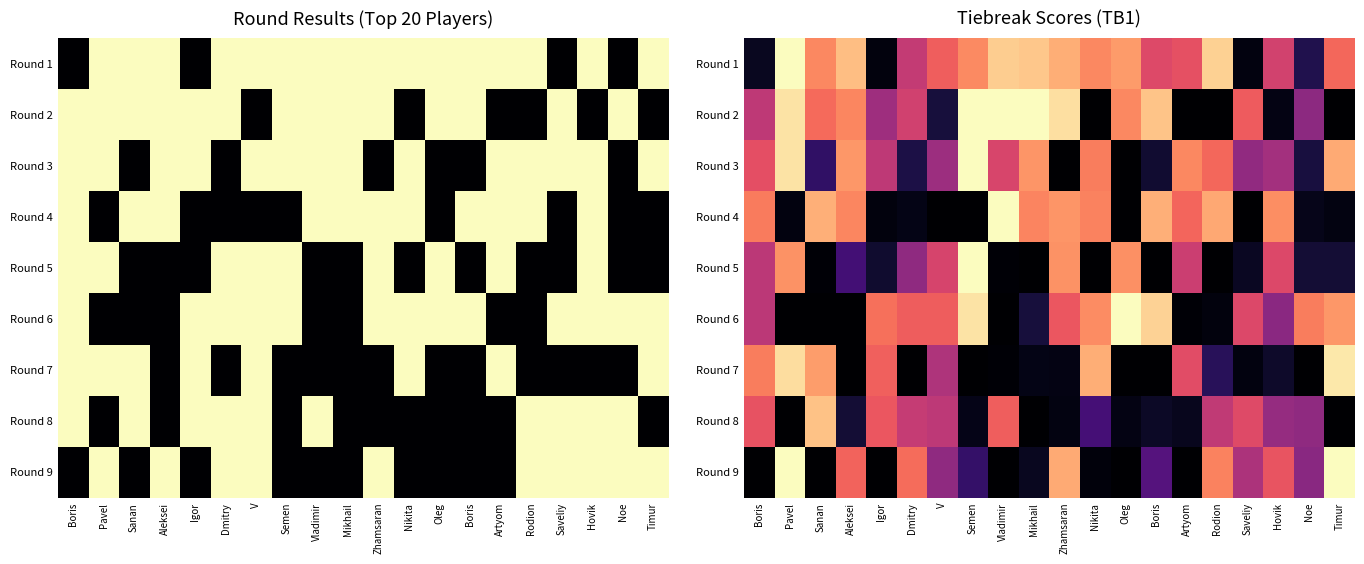

List the labels in order of Round 3 value, smallest first.

Zhamsaran, Oleg, Boris, Noe, Dmitry, Sanan, Saveliy, V, Hovik, Igor, Vladimir, Boris, Rodion, Nikita, Artyom, Mikhail, Aleksei, Timur, Pavel, Semen